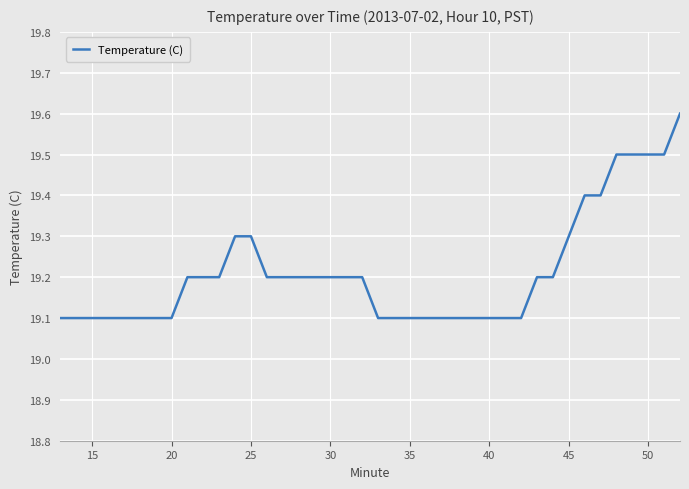

What is the greatest value displayed?

19.6